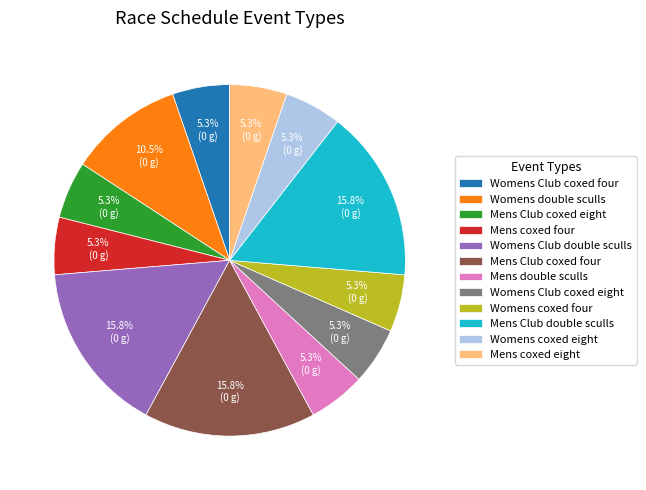

Do Womens Club coxed eight and Mens coxed eight together represent more than half of the pie?

No